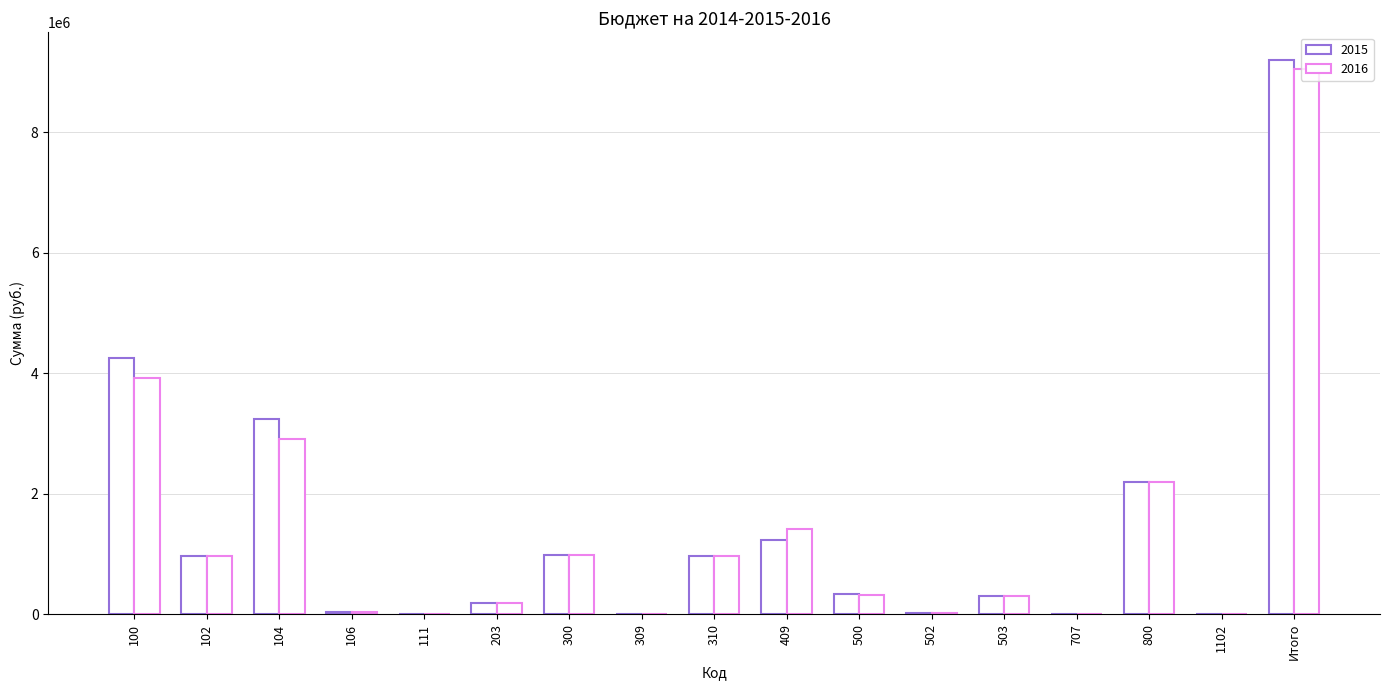

How many categories are shown in the chart?

17